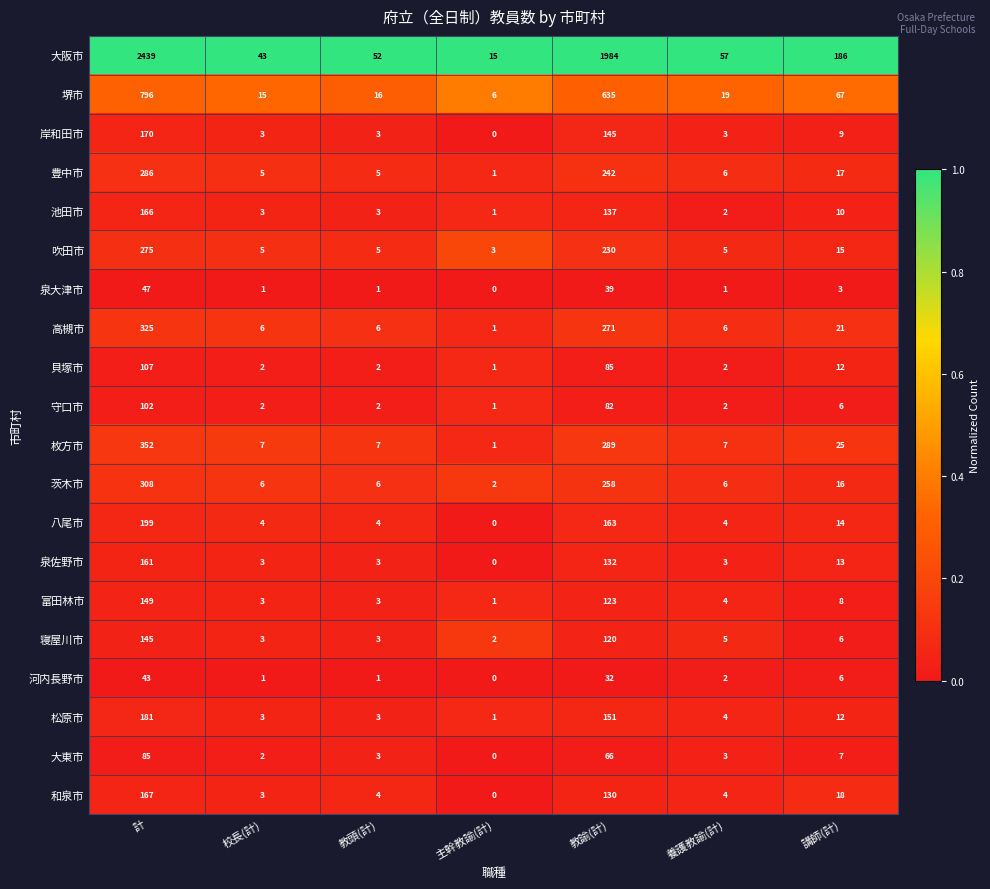

Which series changed the most between 教諭(計) and 養護教諭(計)?

大阪市